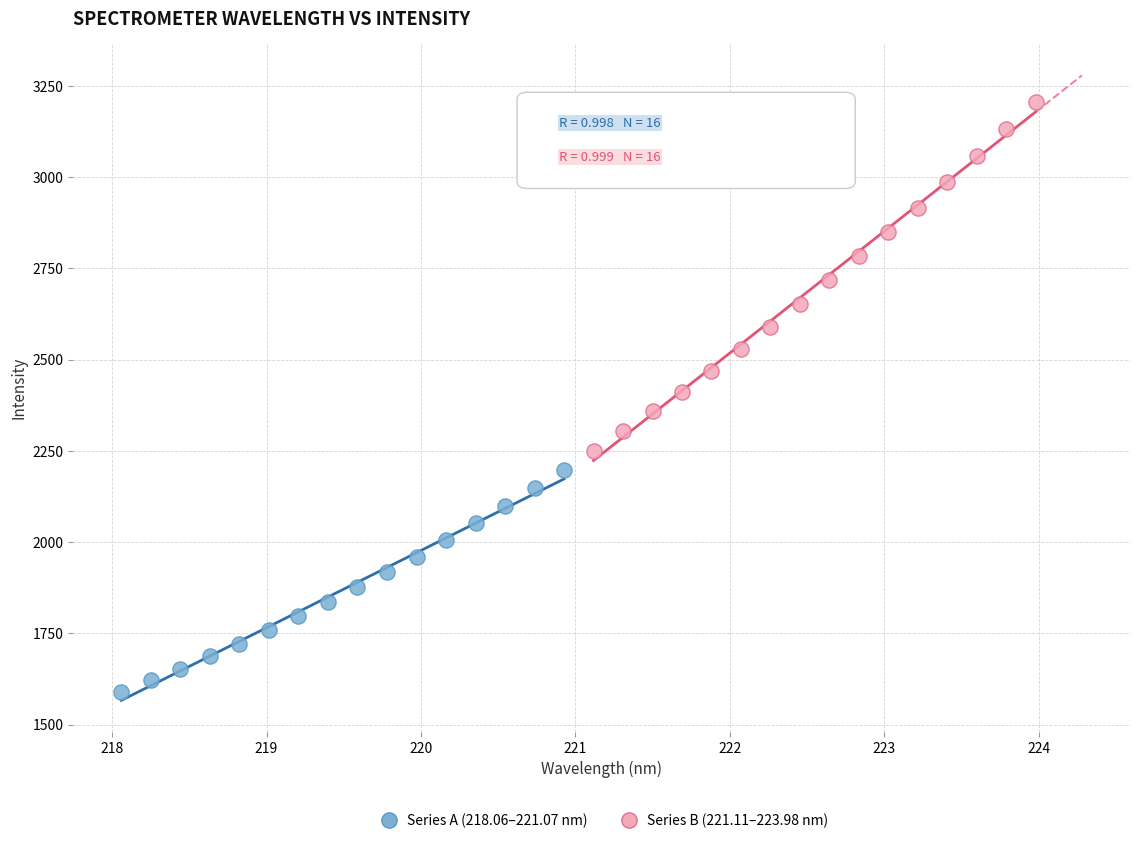

Which series reaches the minimum Y coordinate?

Series A (218.06–221.07 nm)